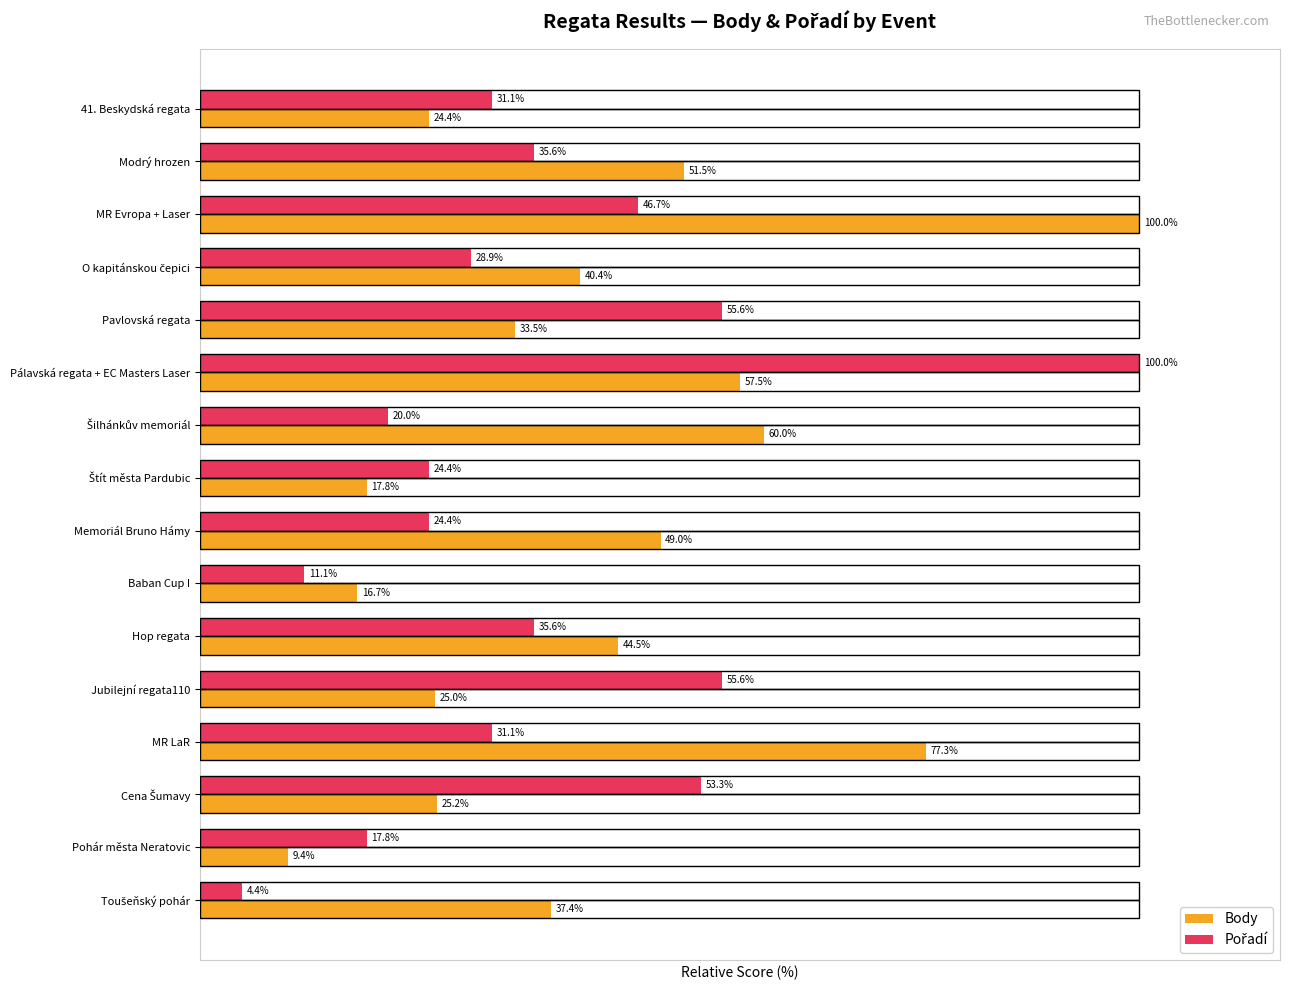

Which series has the largest total across all categories?

Body